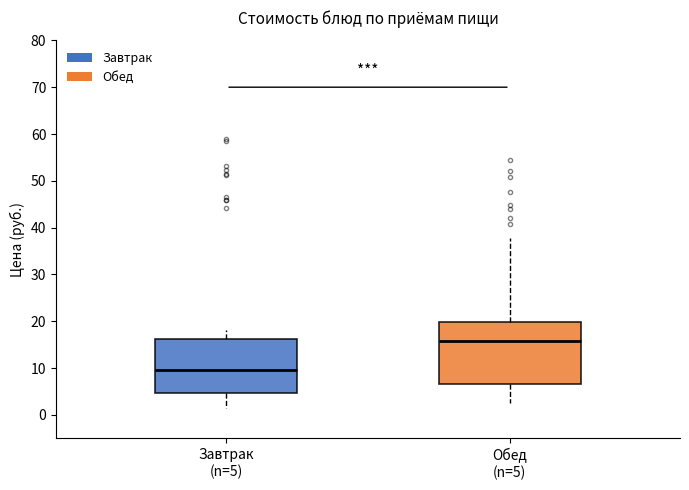

Which box's median line is the highest?

Обед (n=5)